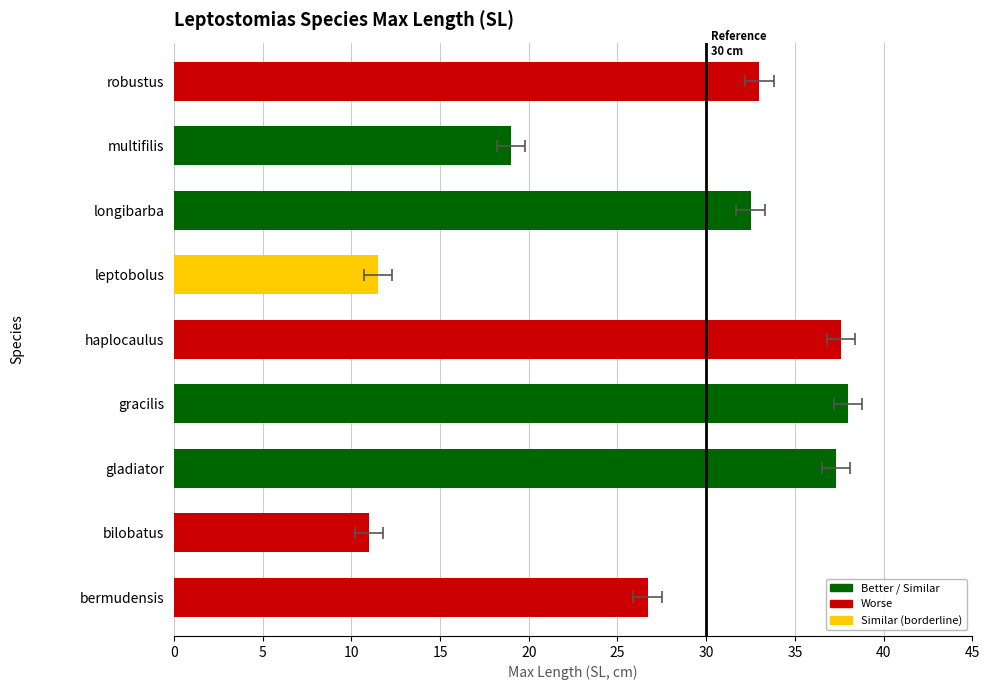

What is the label of the 5th bar from the right?

haplocaulus